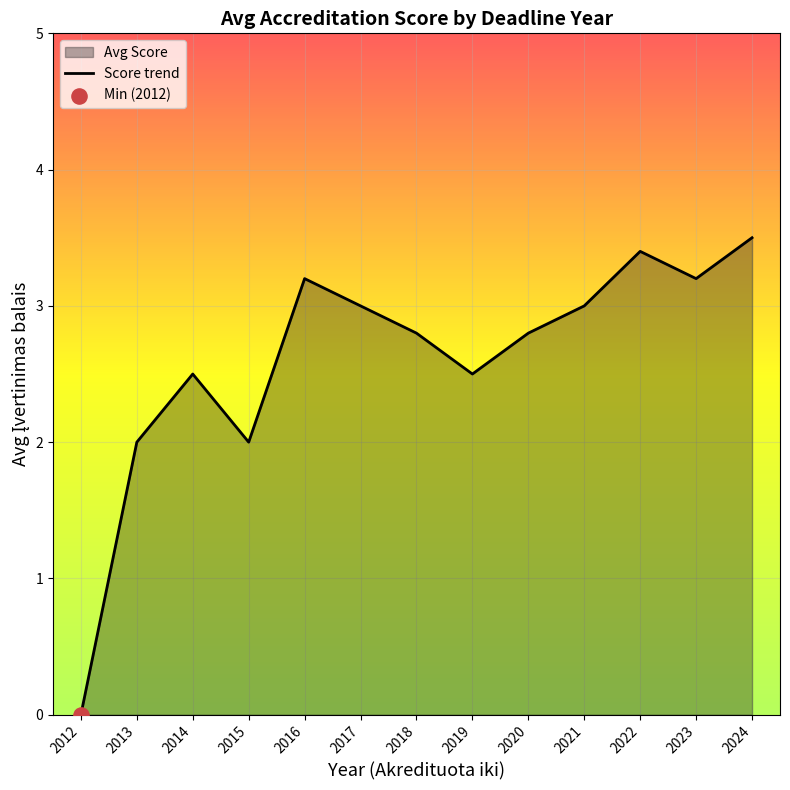

Approximately how many times larger is the value at 2017 compared to 2015?

1.5